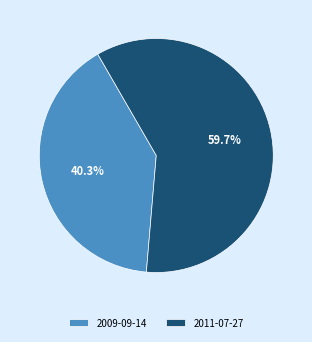

True or false: 2011-07-27 accounts for 60% of the total.

True